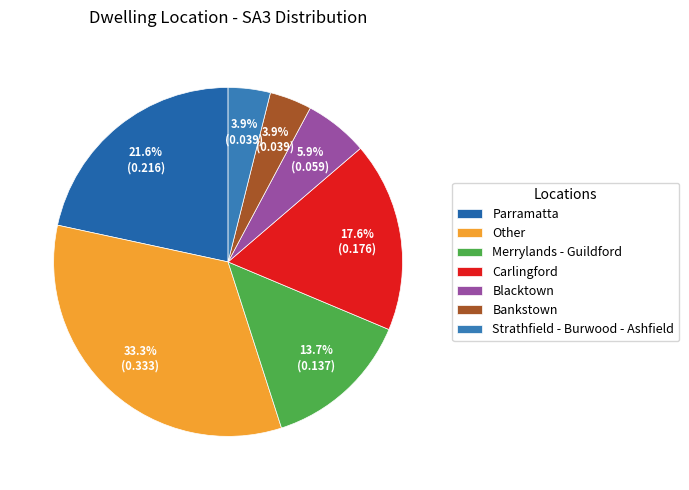

Is there a majority slice in this chart?

No